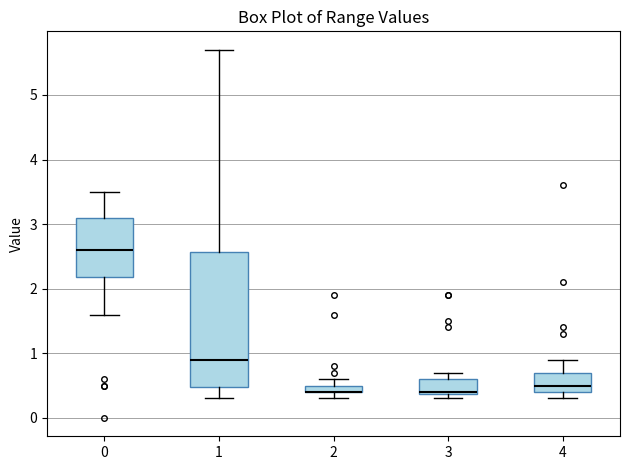

Where does the median line of the box at x = 4 sit on the y-axis? The values are not printed on the chart, so give them approximately, as read against the axis.

0.5